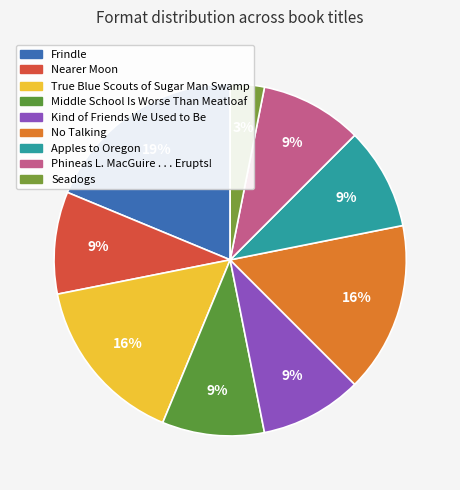

To the nearest percent, what is the average slice percentage?

11%